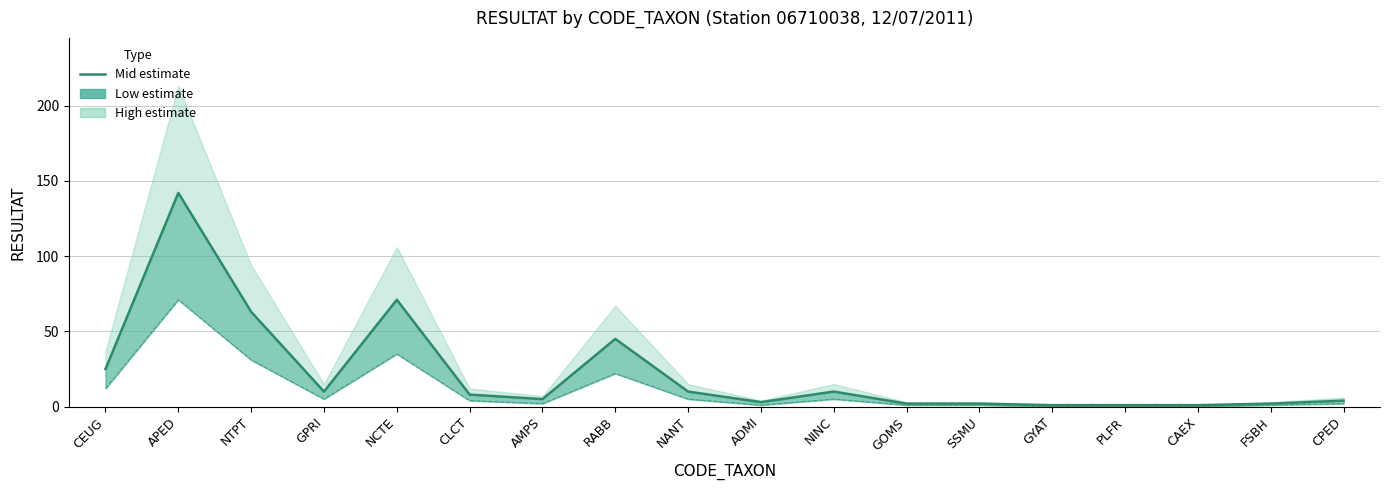

Does the chart display data point markers on the line(s)?

No